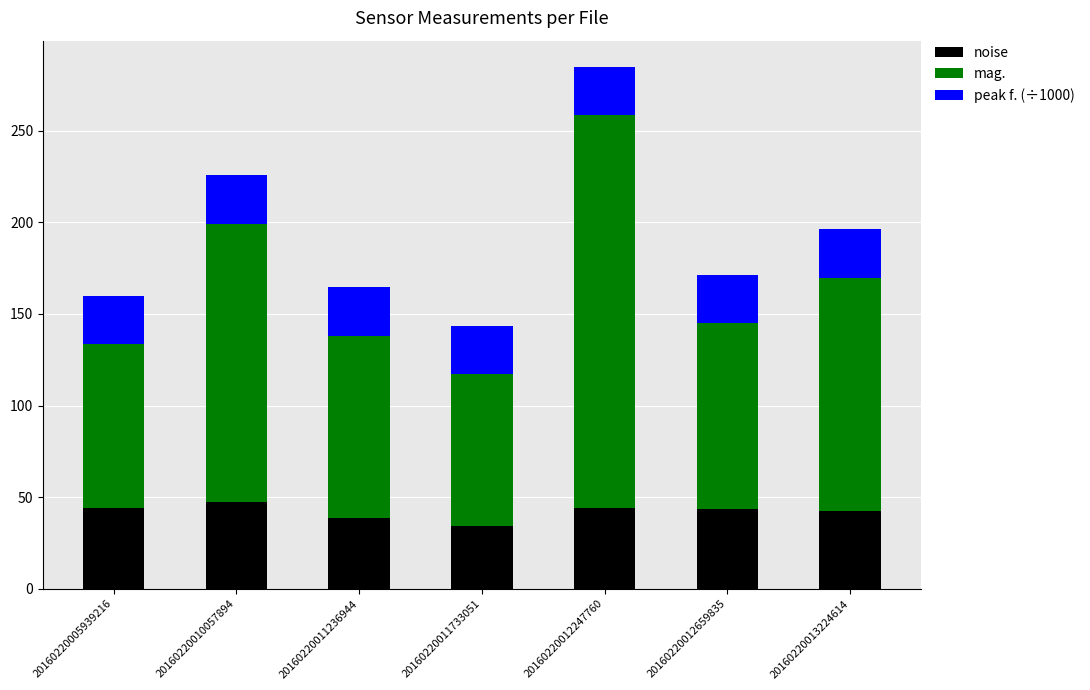

At which category is the sum across all series the highest?

20160220012247760